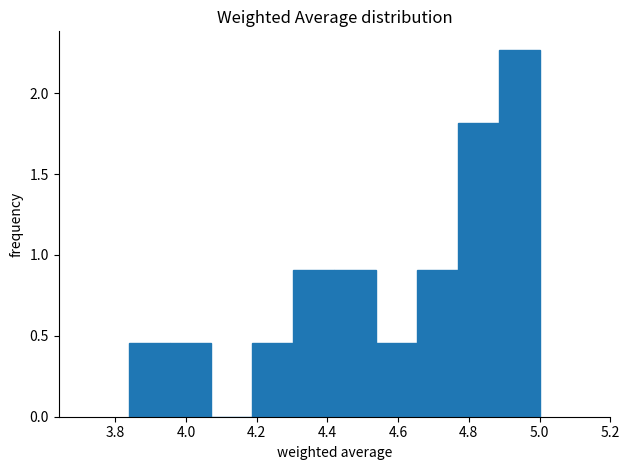

Reading left to right, list every bar in this chart as the range it spans on the x-axis followed by its height. Neither the bar edges nor the heights are printed on the chart, so give them approximately, as read against the axes.

3.840 to 3.956: 0.45
3.956 to 4.072: 0.45
4.072 to 4.188: 0
4.188 to 4.304: 0.45
4.304 to 4.420: 0.90
4.420 to 4.536: 0.90
4.536 to 4.652: 0.45
4.652 to 4.768: 0.90
4.768 to 4.884: 1.80
4.884 to 5.000: 2.25